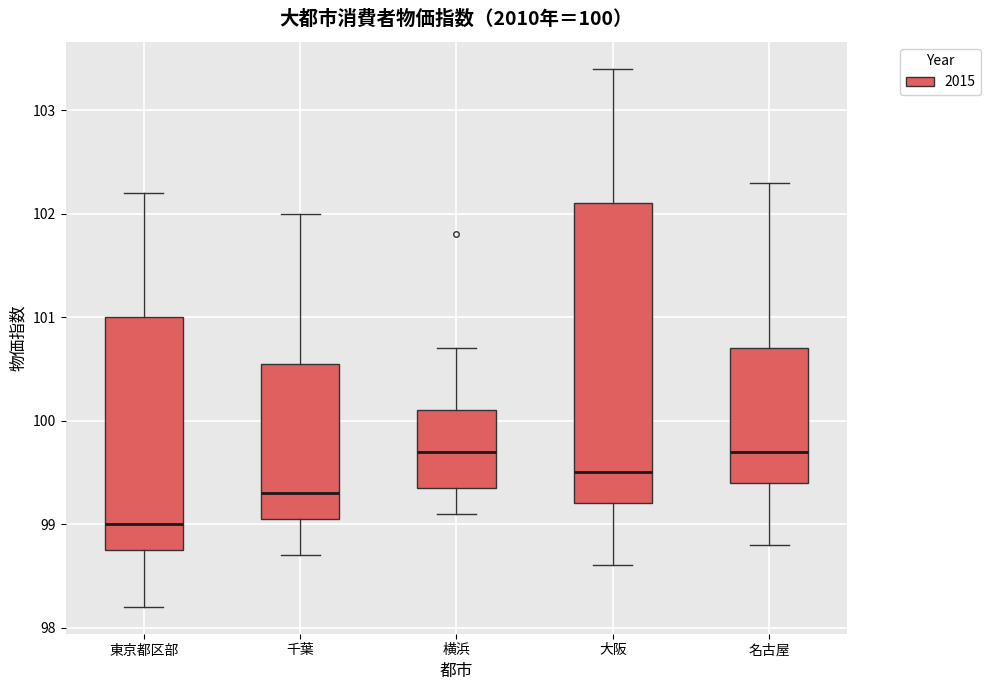

Which box is the tallest, from its lower edge to its upper edge?

大阪